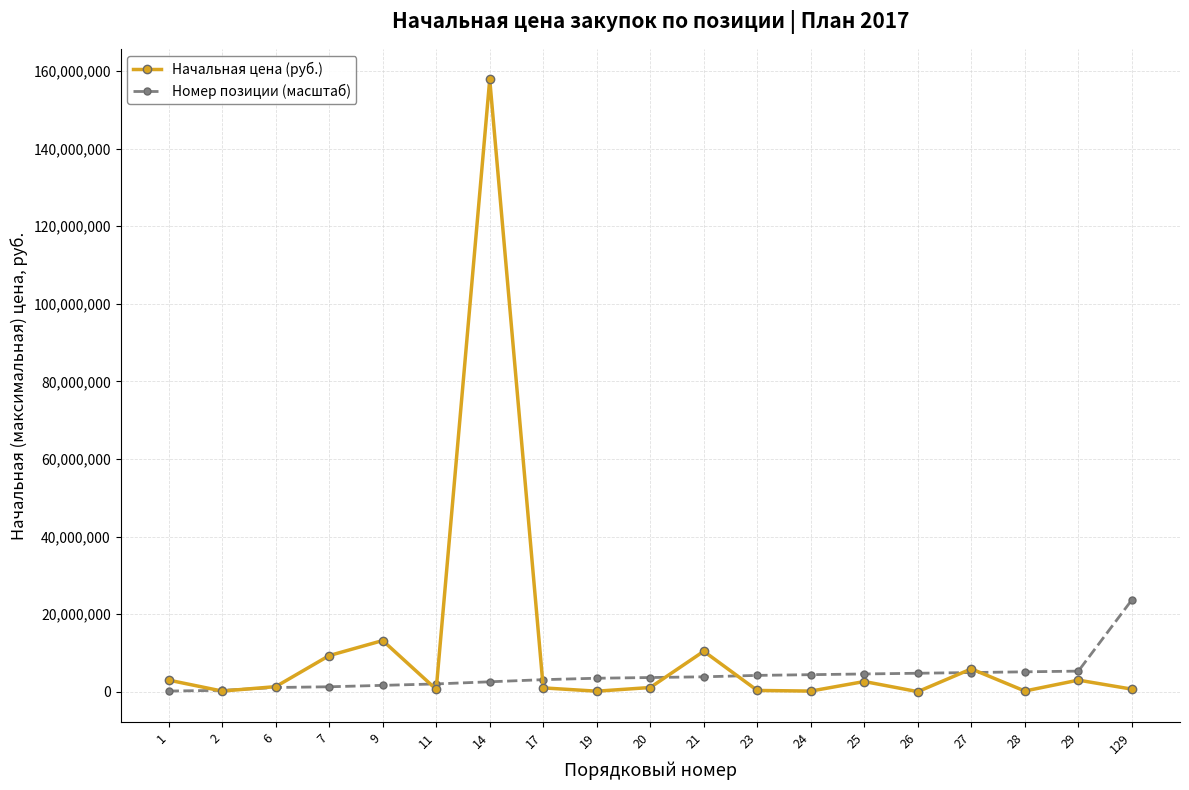

Rank the series at 11 from highest to lowest value.

Номер позиции (масштаб), Начальная цена (руб.)